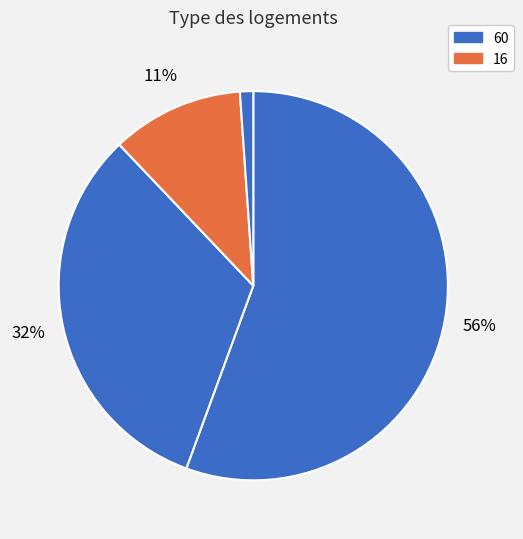

Count the number of slices in the pie.

4